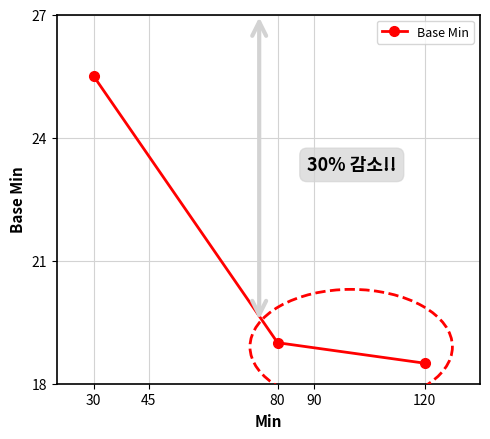

What is the average value?

21.0